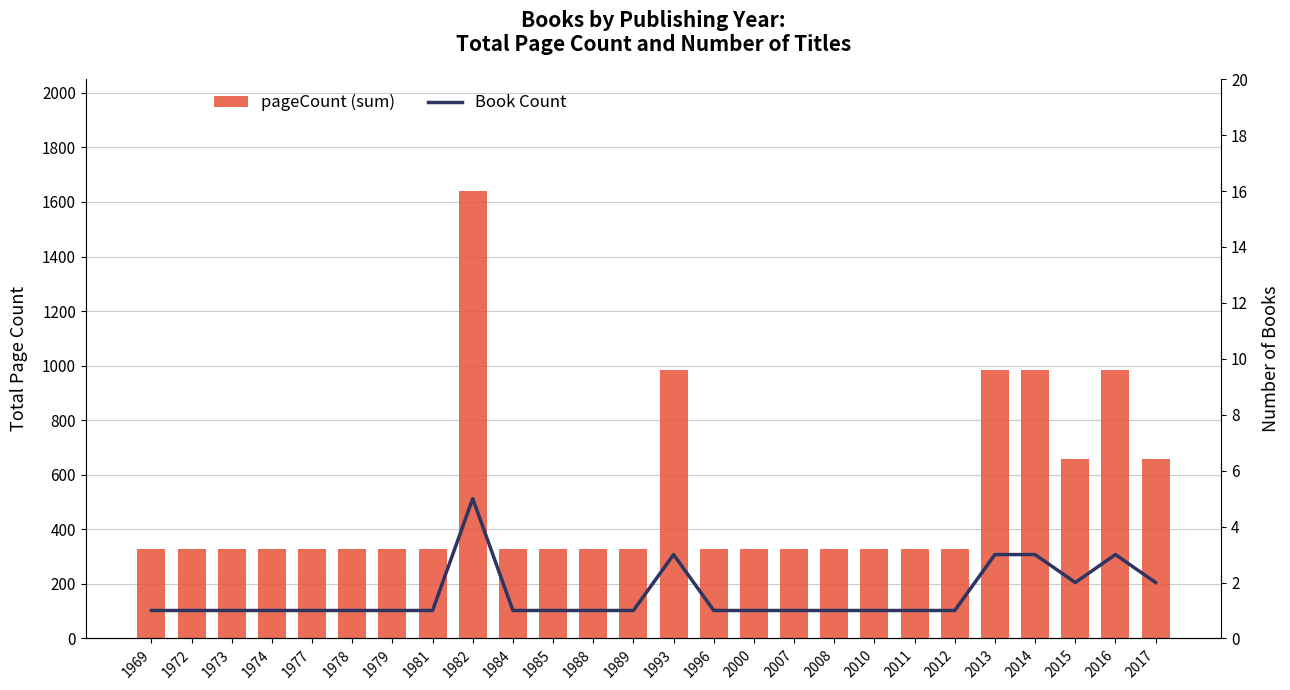

Are the bars grouped side by side (vs. stacked)?

Yes